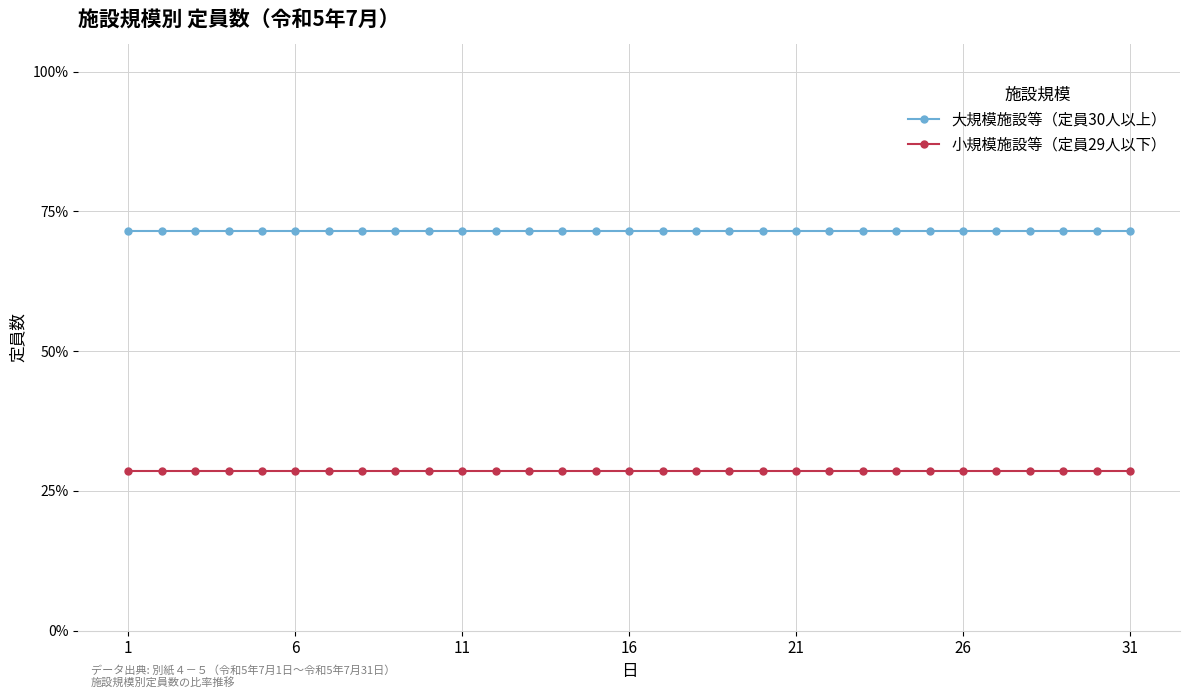

Does the chart have visible grid lines?

Yes